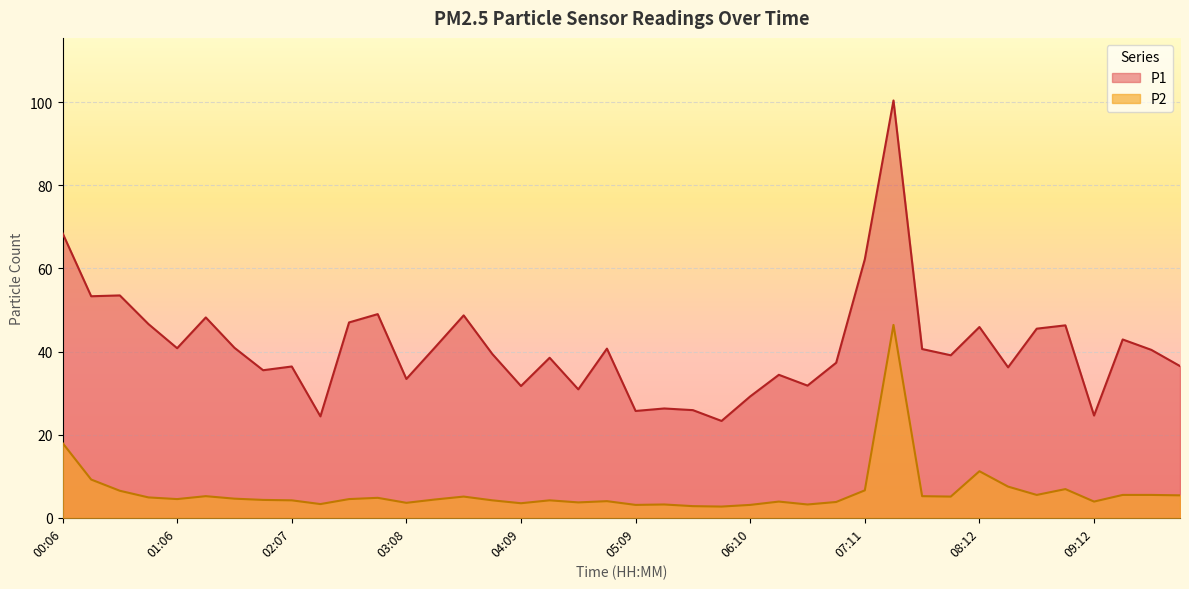

The P2 series shows 4.3 at 01:52. True or false?

True